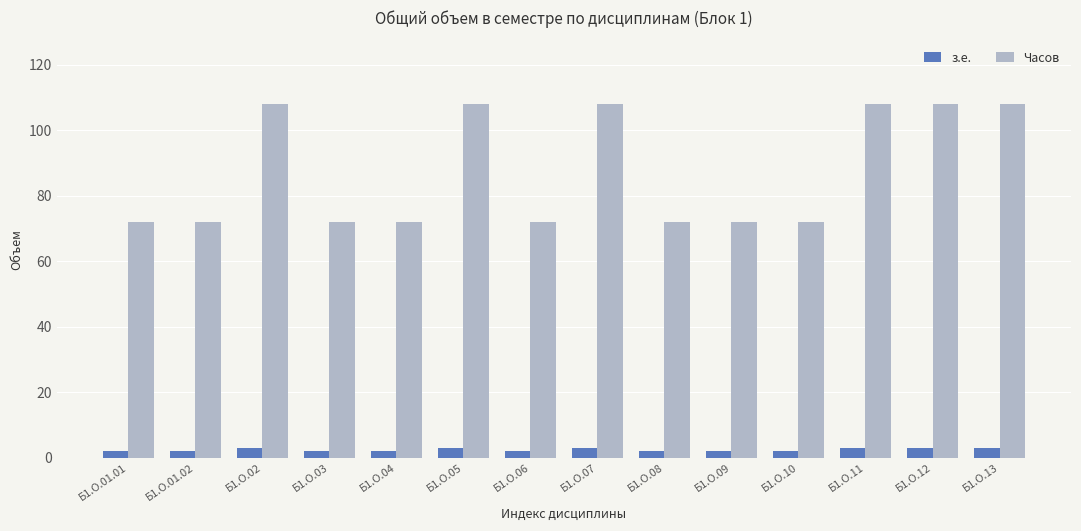

At Б1.О.05, list the series in order from smallest to largest.

з.е., Часов